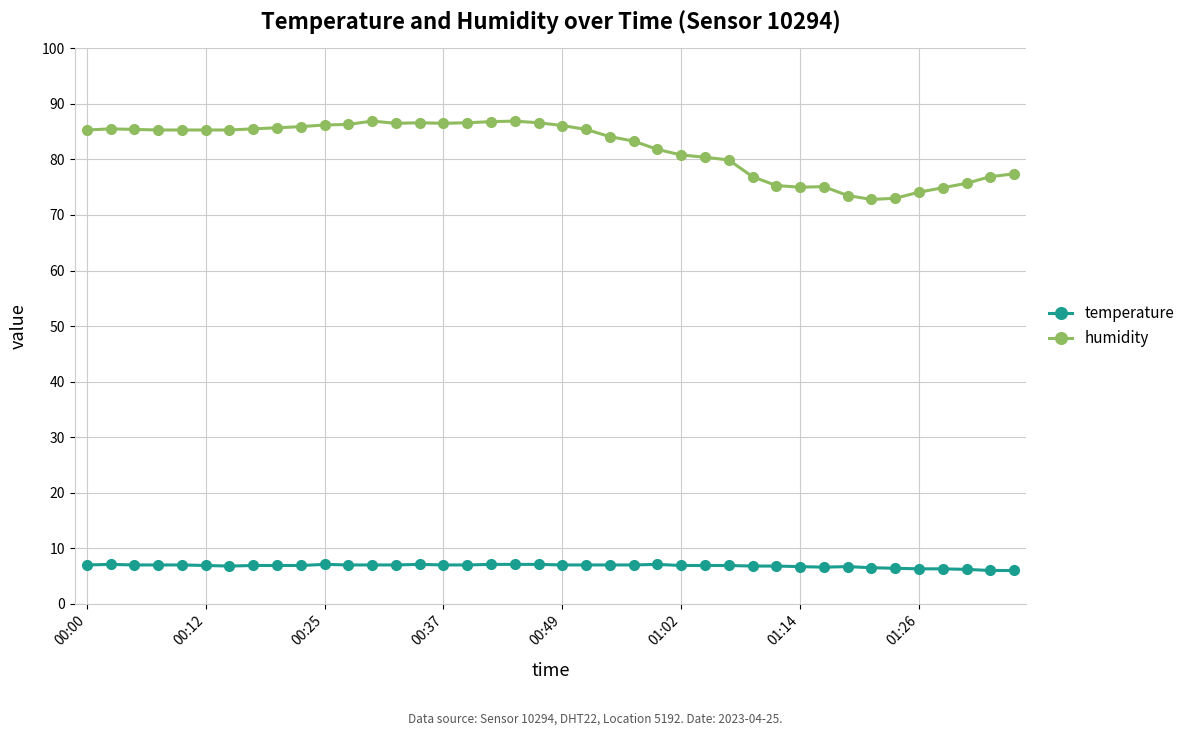

How many distinct data groups are displayed?

2